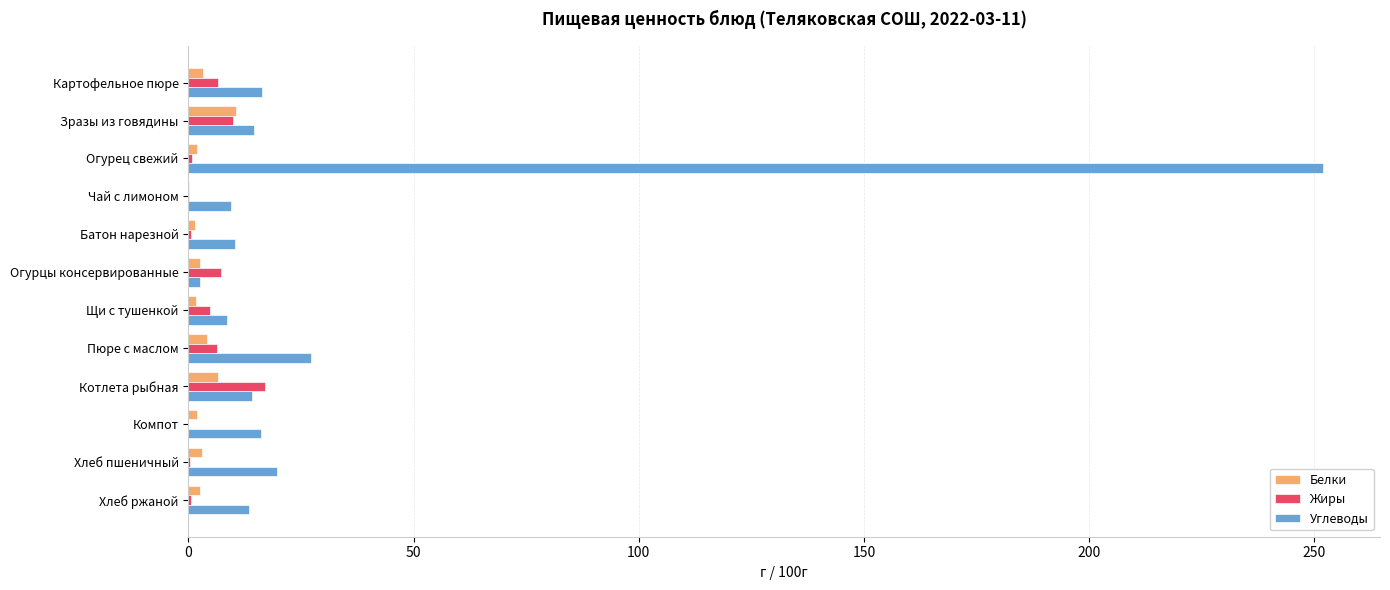

Between Огурец свежий and Хлеб ржаной, which series saw the biggest shift?

Углеводы